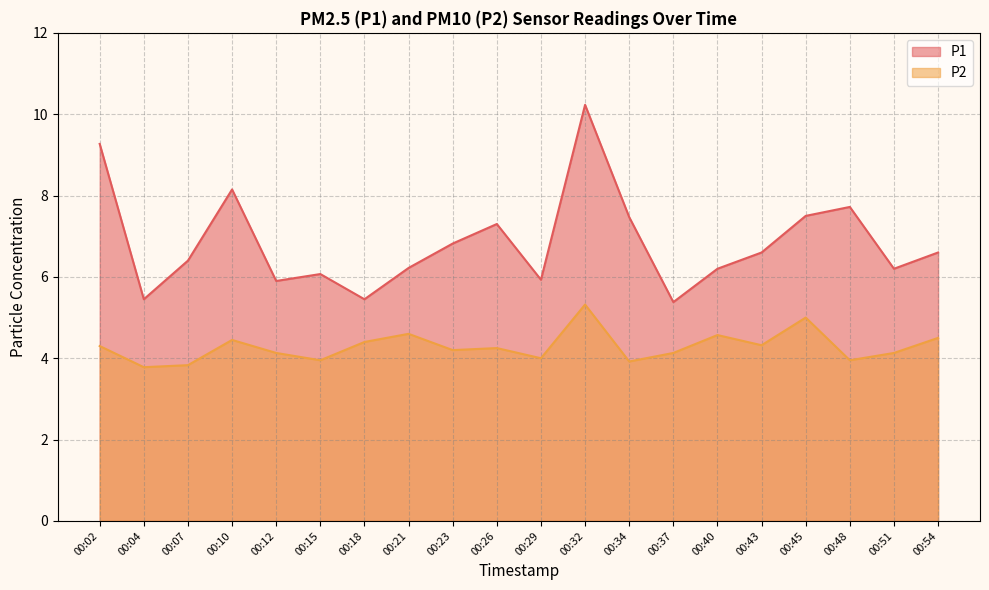

At which category is the sum across all series the highest?

00:32